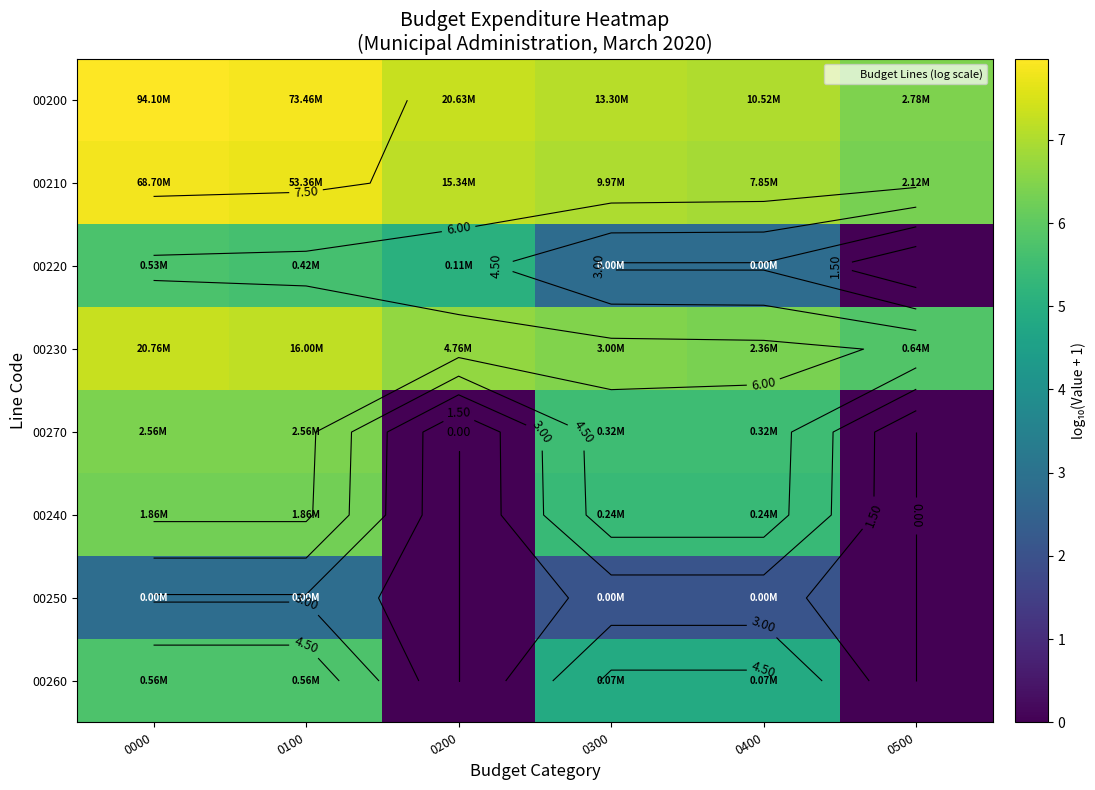

What is the total value across all series at 0500?

18.6